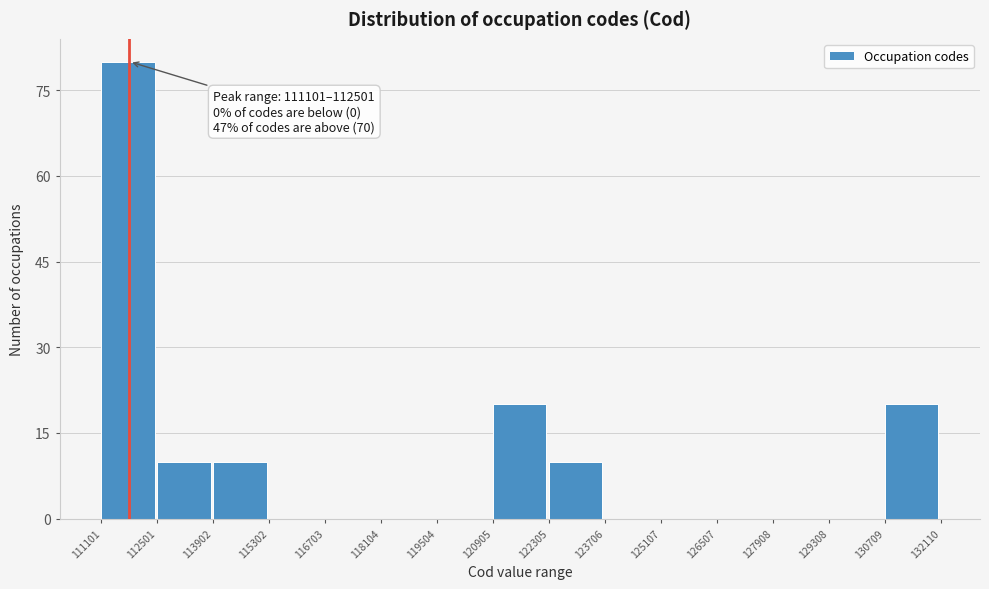

Which range on the x-axis has the tallest bar?

111101 to 112501